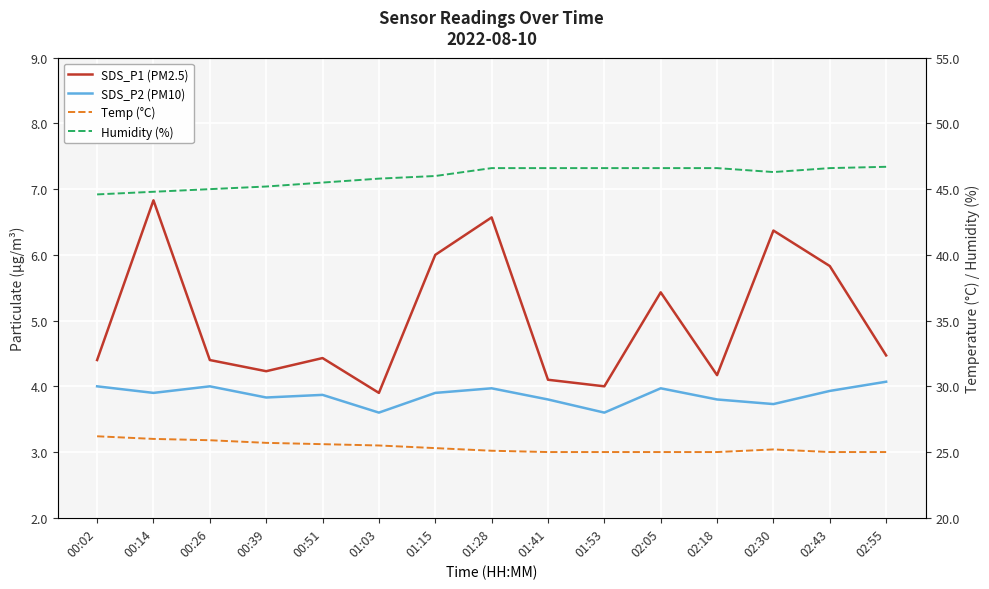

Which label corresponds to the smallest value in the chart?

01:03